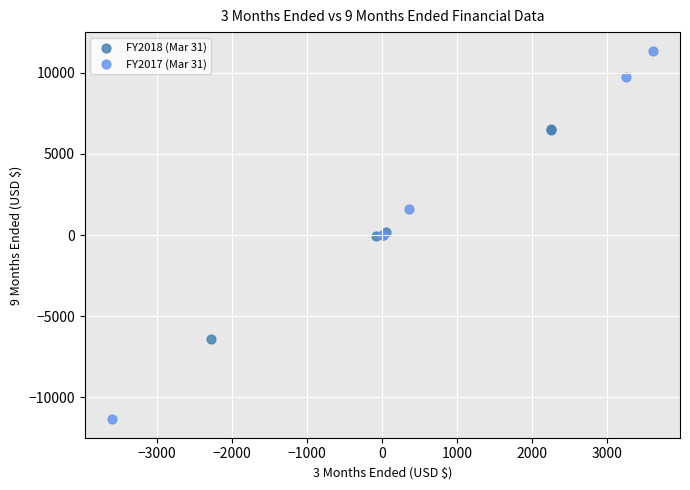

Which series has the largest Y range (max minus min)?

FY2017 (Mar 31)